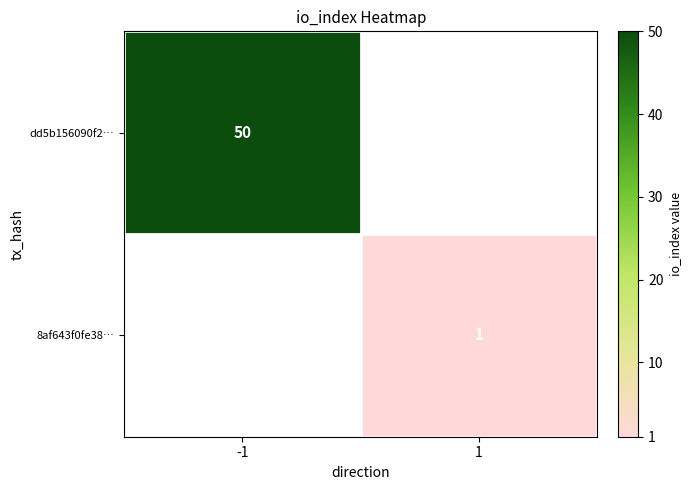

Is it true that 8af643f0fe38… equals 1 at 1?

True